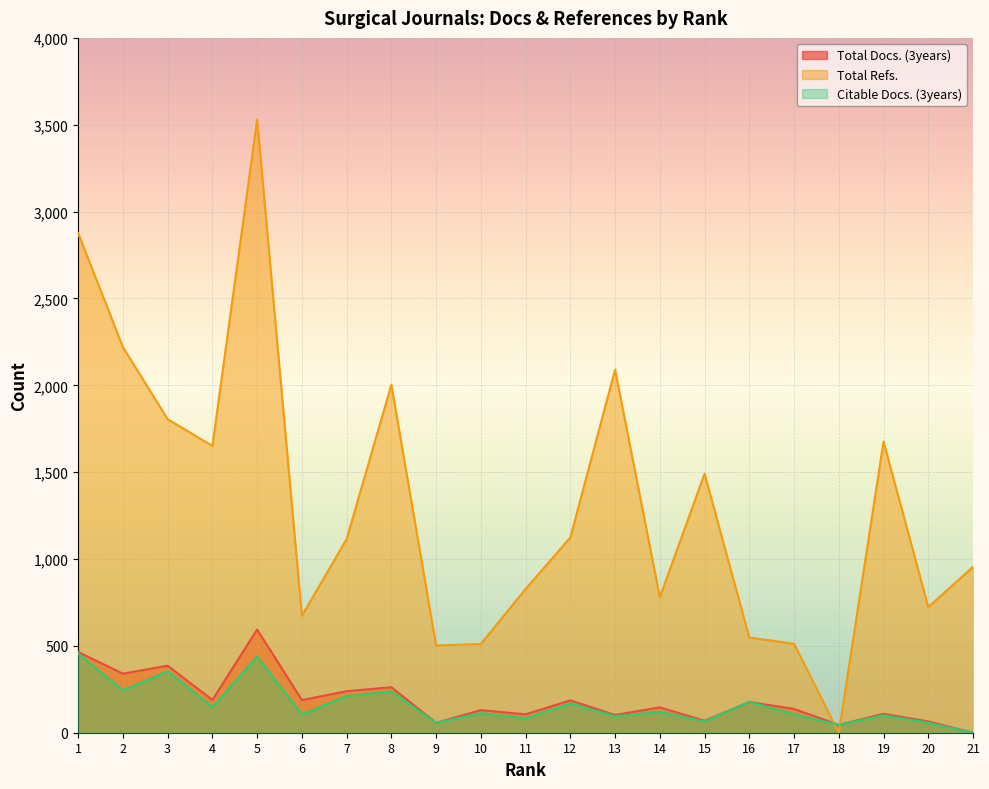

What is the value of the Total Docs. (3years) point at the 10th from the left?

130